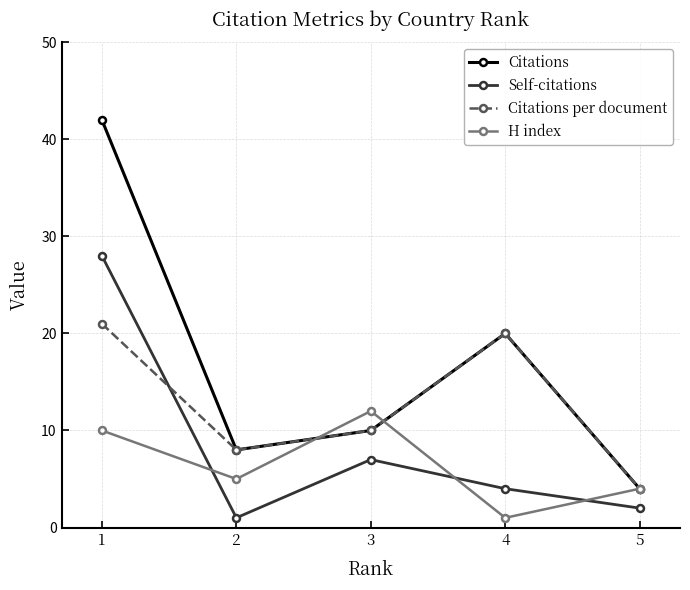

Which series changed the most between 1 and 4?

Self-citations